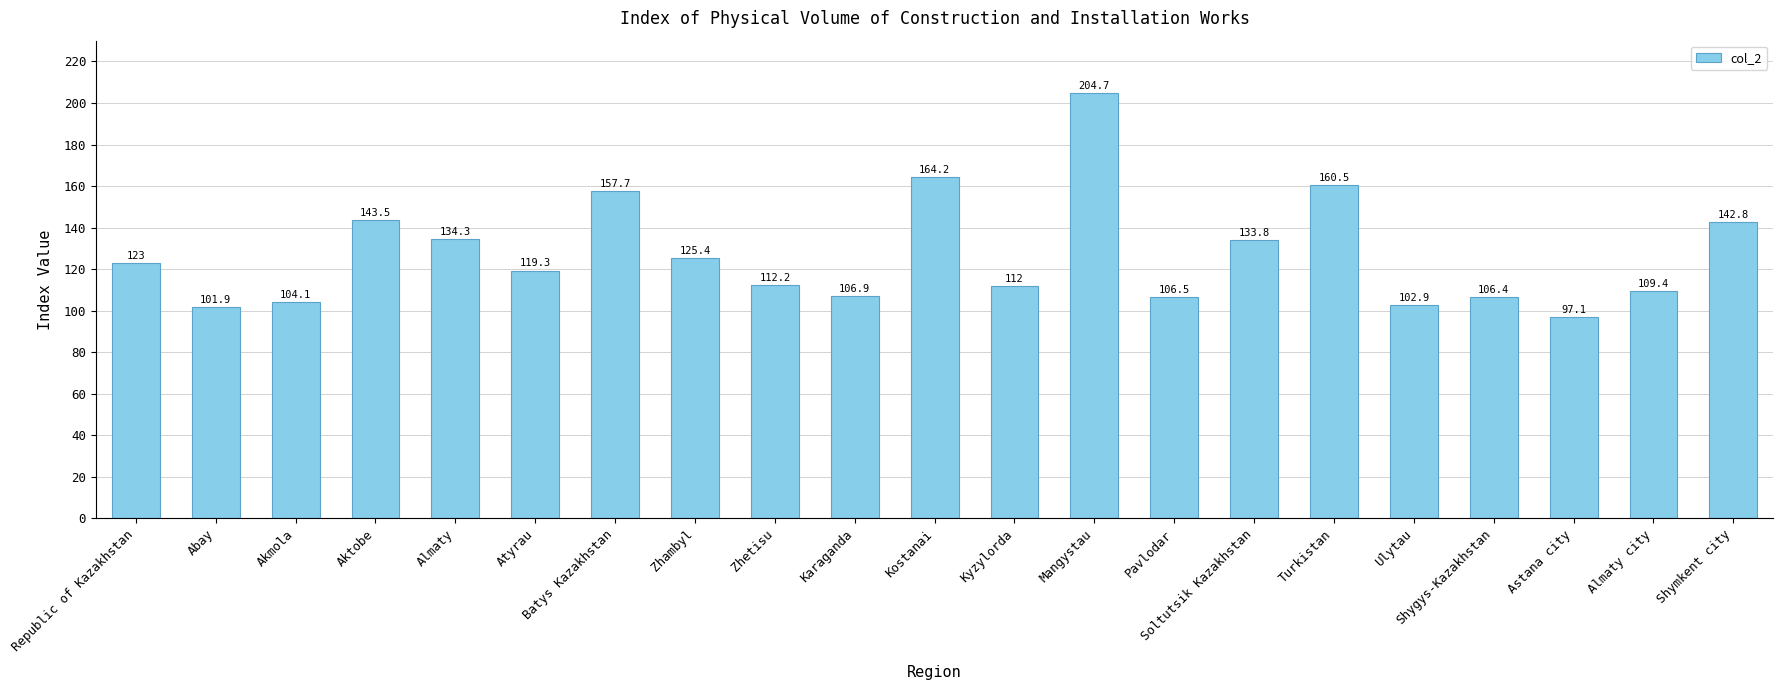

List the labels in order of value, largest first.

Mangystau, Kostanai, Turkistan, Batys Kazakhstan, Aktobe, Shymkent city, Almaty, Soltutsik Kazakhstan, Zhambyl, Republic of Kazakhstan, Atyrau, Zhetisu, Kyzylorda, Almaty city, Karaganda, Pavlodar, Shygys-Kazakhstan, Akmola, Ulytau, Abay, Astana city